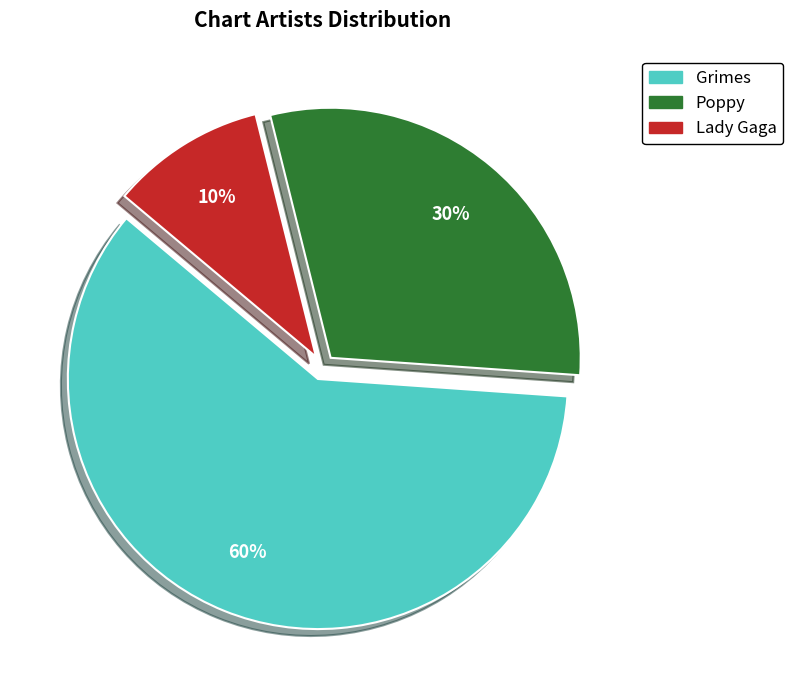

To the nearest percent, what portion does Poppy represent?

30%